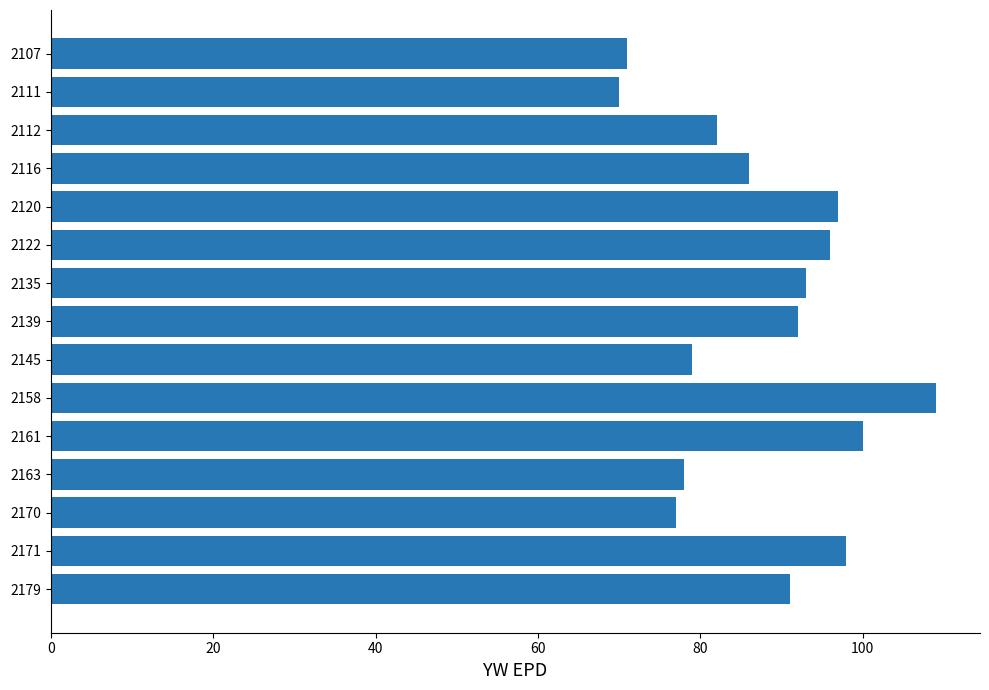

What is the value of the 10th bar from the top?

109